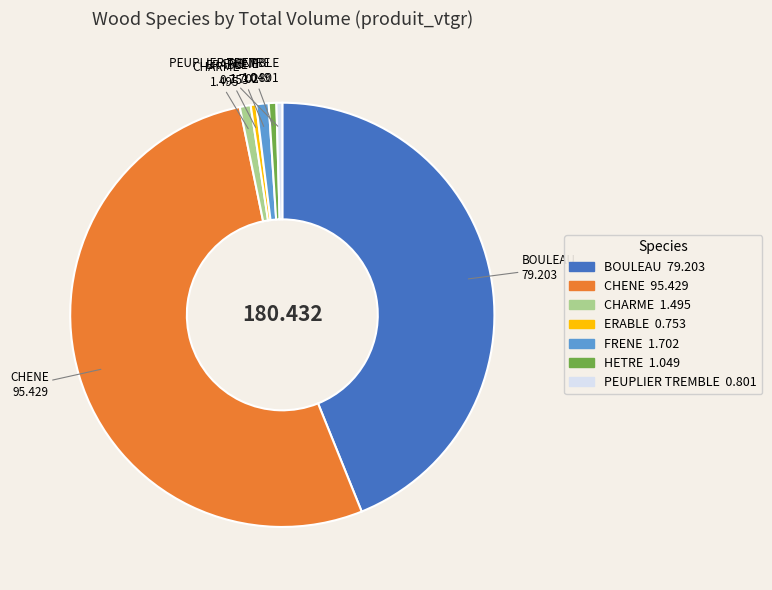

How many slices are in this pie chart?

7